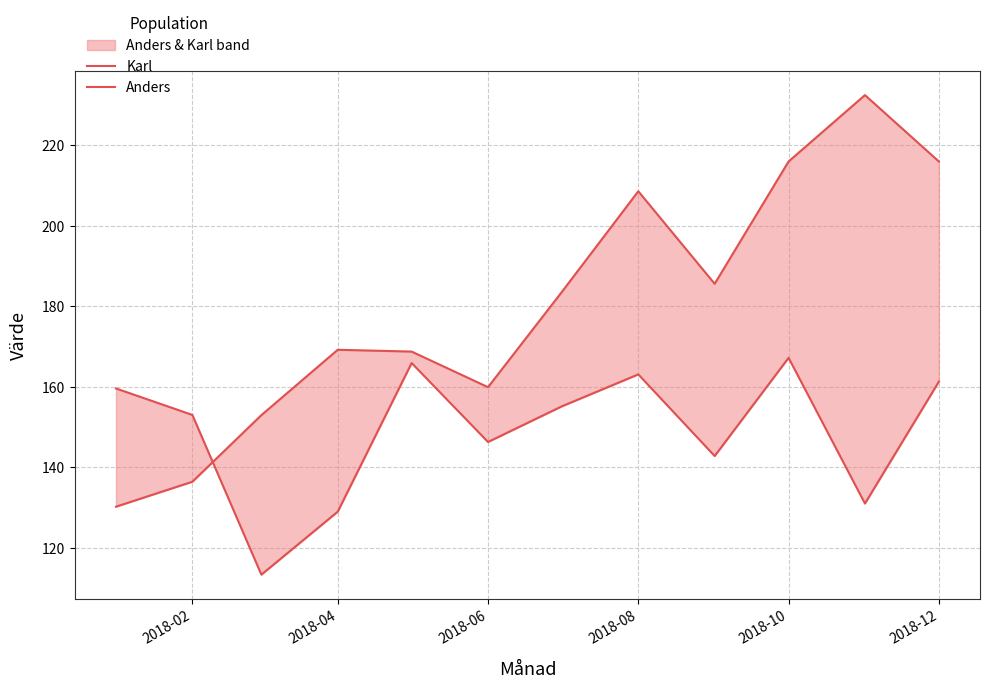

Which series has the largest range (max minus min)?

Anders